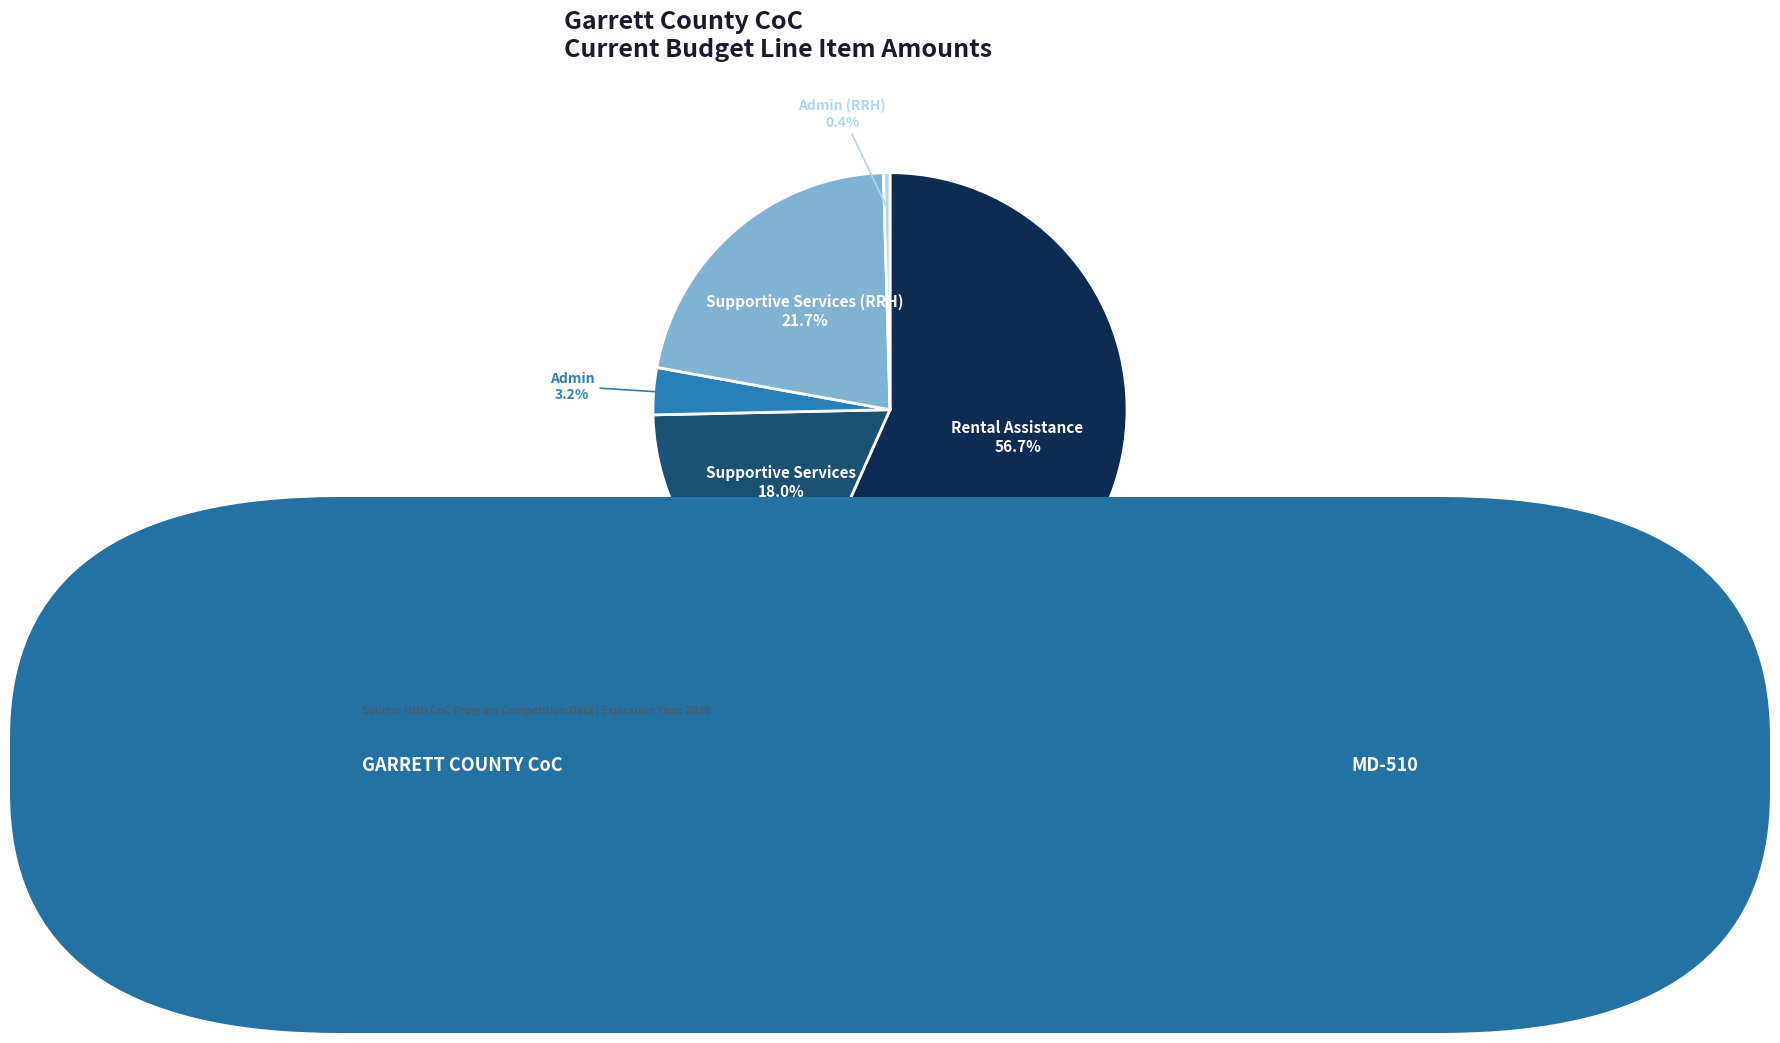

Is there any slice that represents more than half of the pie?

Yes